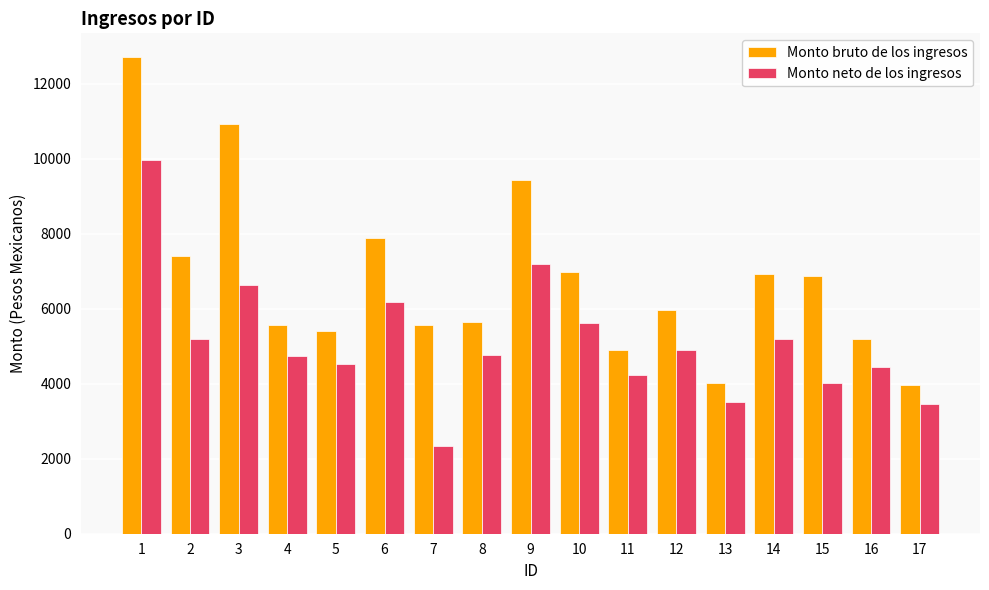

What is the approximate value of Monto neto de los ingresos at 11?

4222.0